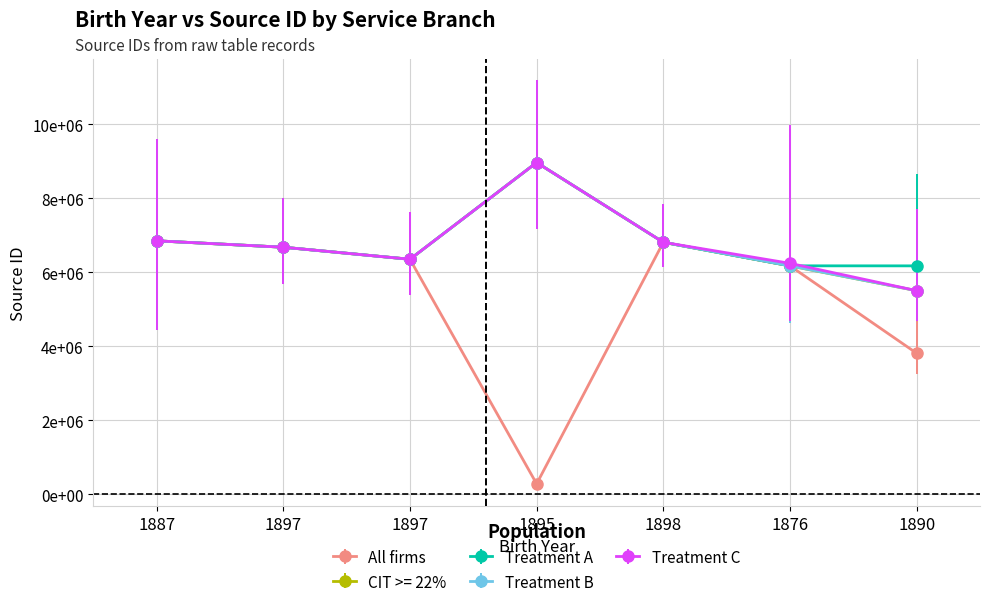

What are all the series names shown in the legend?

All firms, CIT >= 22%, Treatment A, Treatment B, Treatment C